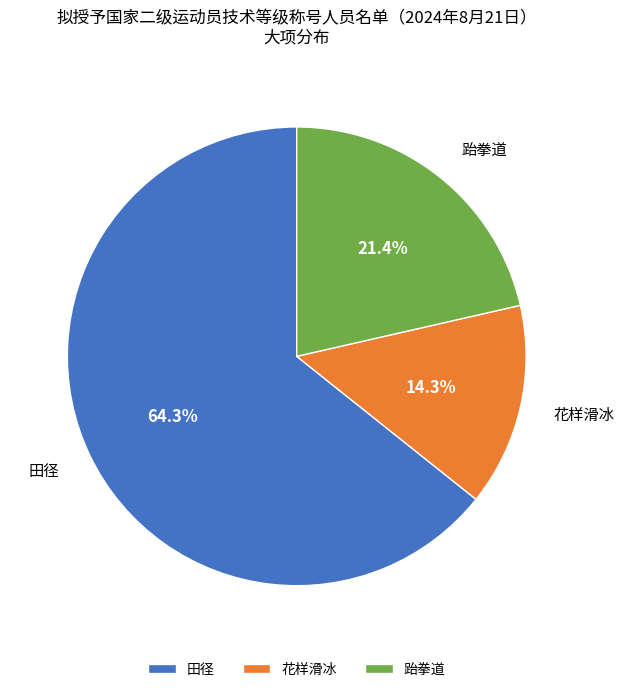

Rank the categories by value from highest to lowest.

田径, 跆拳道, 花样滑冰